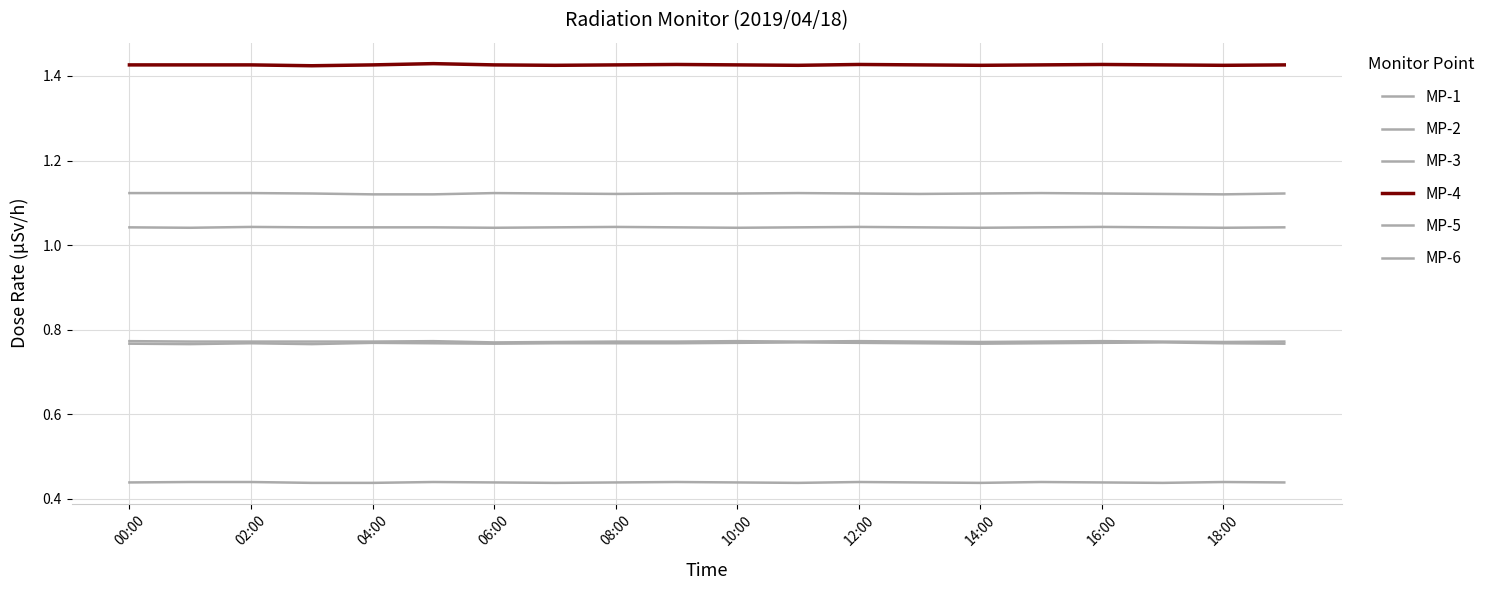

What is the average value of the MP-2 series?

1.1